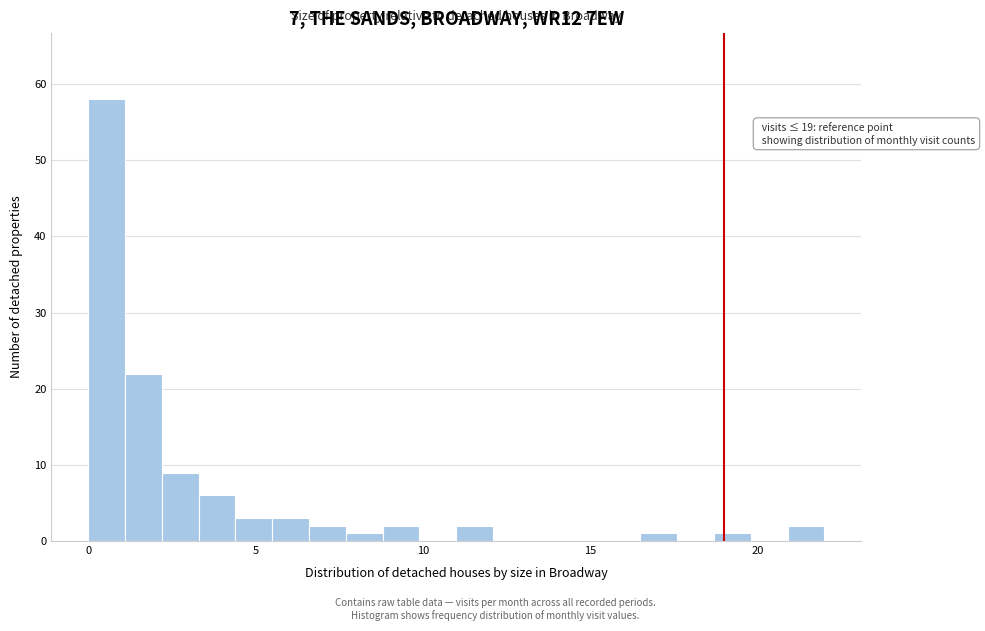

Around what value on the x-axis is the tallest bar? Give the approximate position of its centre, as read against the axis.

0.5